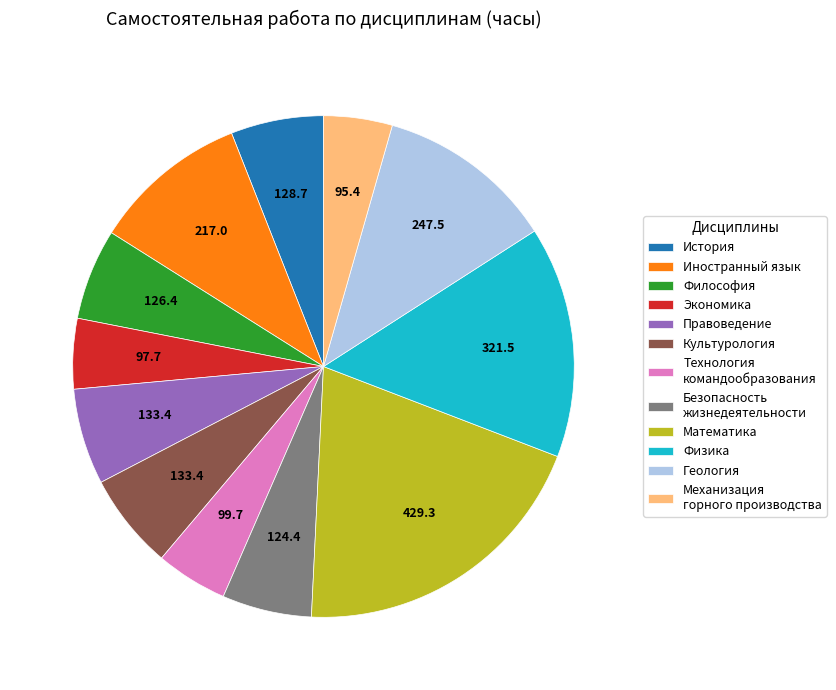

What is the largest slice in the pie chart?

Математика